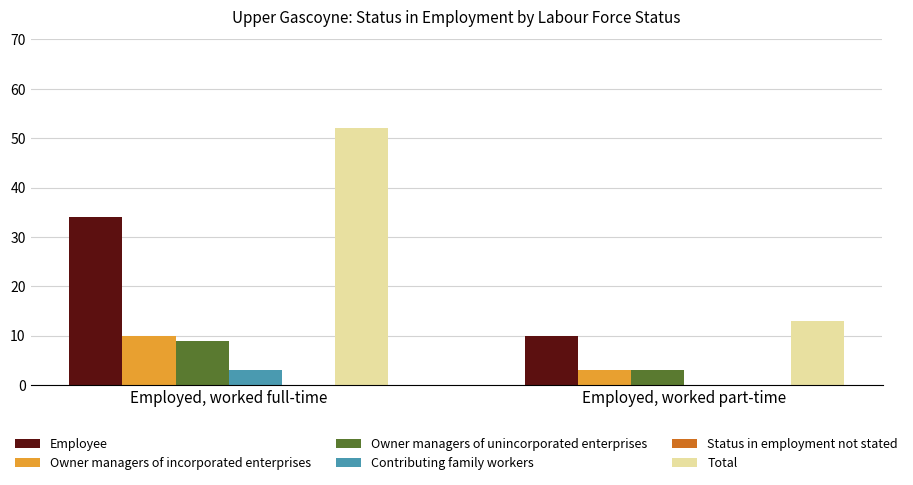

Reading left to right, list all the values displayed in this chart.

Employee: Employed, worked full-time=34	Employed, worked part-time=10
Owner managers of incorporated enterprises: Employed, worked full-time=10	Employed, worked part-time=3
Owner managers of unincorporated enterprises: Employed, worked full-time=9	Employed, worked part-time=3
Contributing family workers: Employed, worked full-time=3	Employed, worked part-time=0
Total: Employed, worked full-time=52	Employed, worked part-time=13